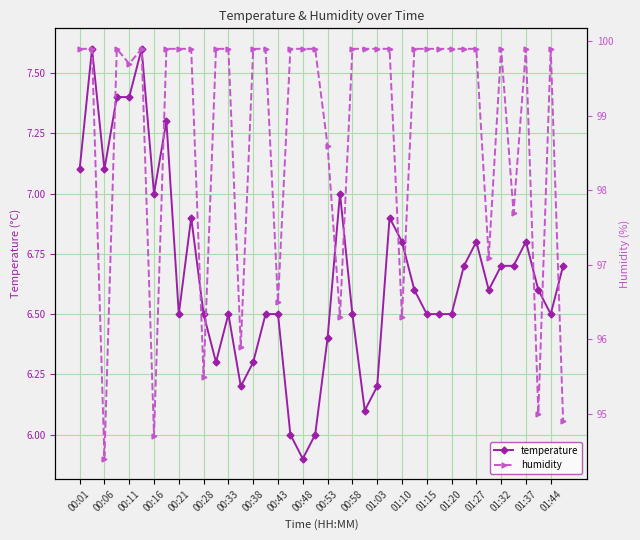

At how many categories does at least one series exceed 81?

40